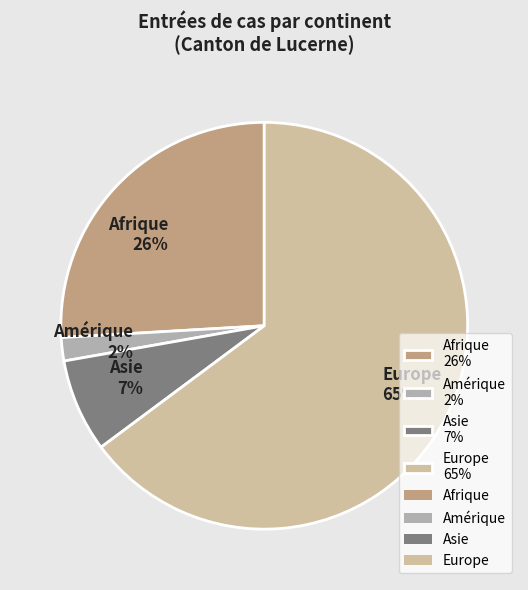

What percentage is the Afrique slice, to the nearest percent?

26%